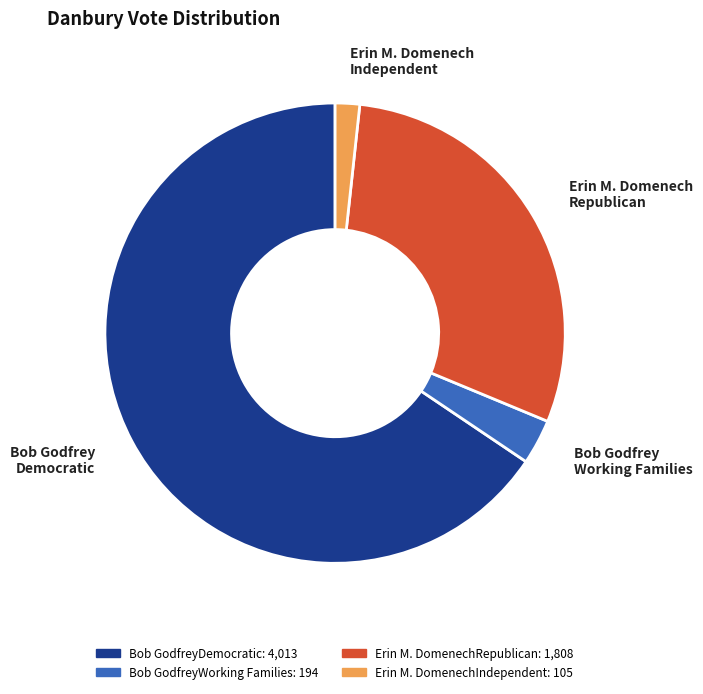

Rank the categories by value from lowest to highest.

Erin M. DomenechIndependent, Bob GodfreyWorking Families, Erin M. DomenechRepublican, Bob GodfreyDemocratic